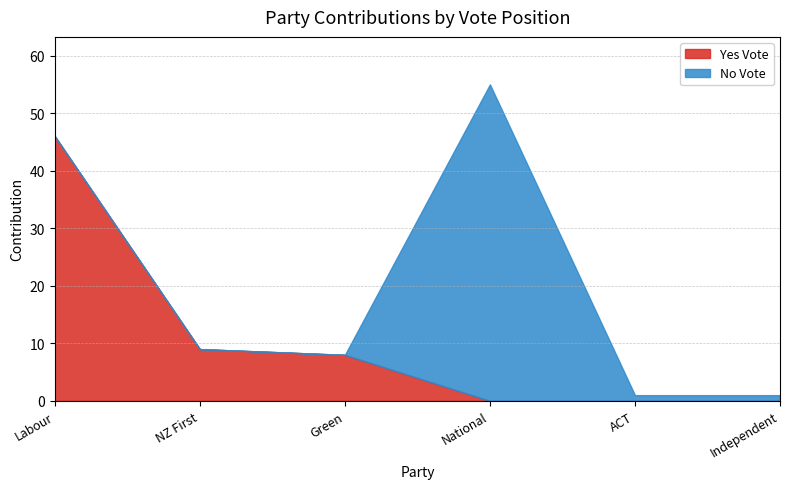

At how many categories does at least one series exceed 20?

2